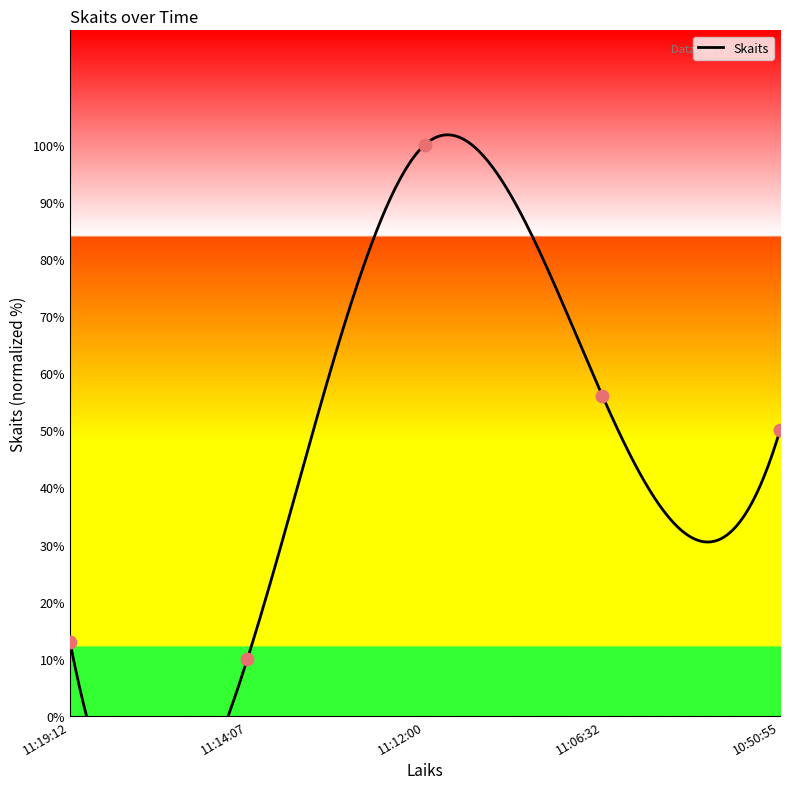

Between 11:06:32 and 11:14:07, which is larger?

11:06:32